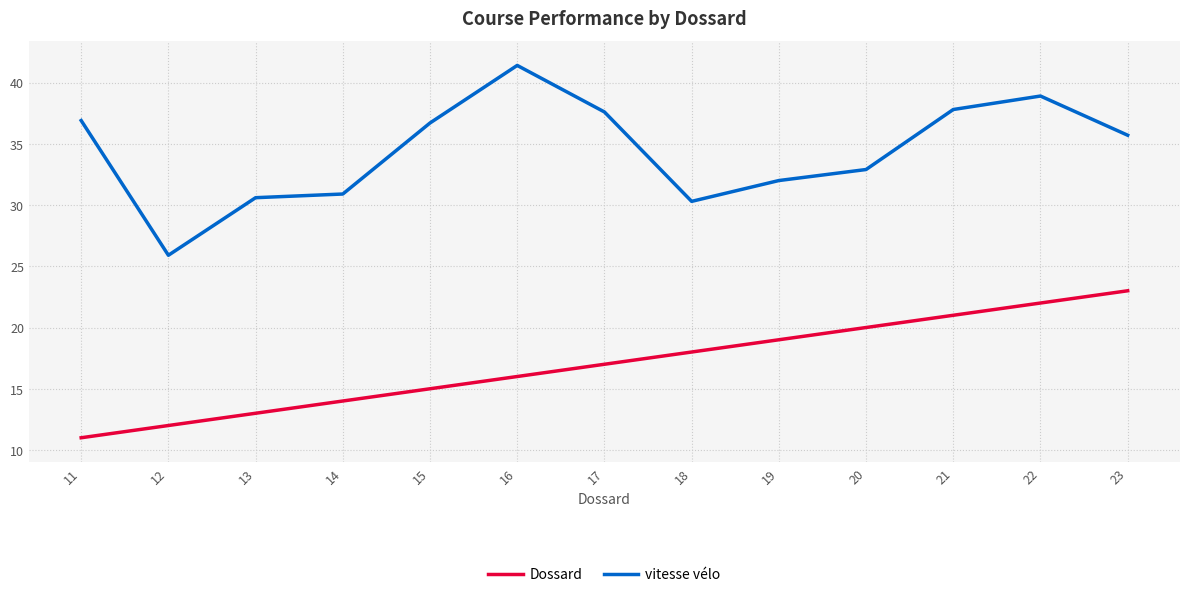

List the labels in order of Dossard value, smallest first.

11, 12, 13, 14, 15, 16, 17, 18, 19, 20, 21, 22, 23